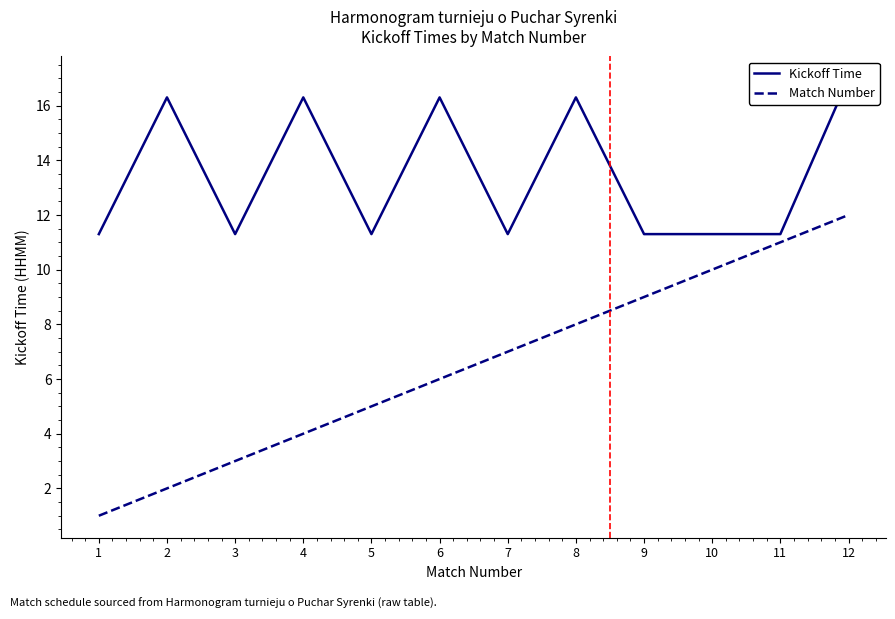

What is the maximum value shown in the chart?

17.0